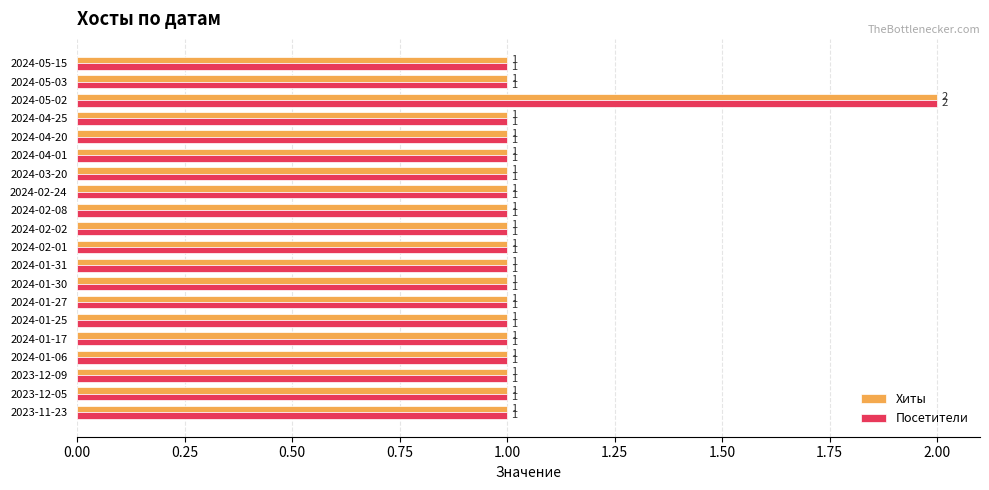

What is the sum of all Хиты values?

21